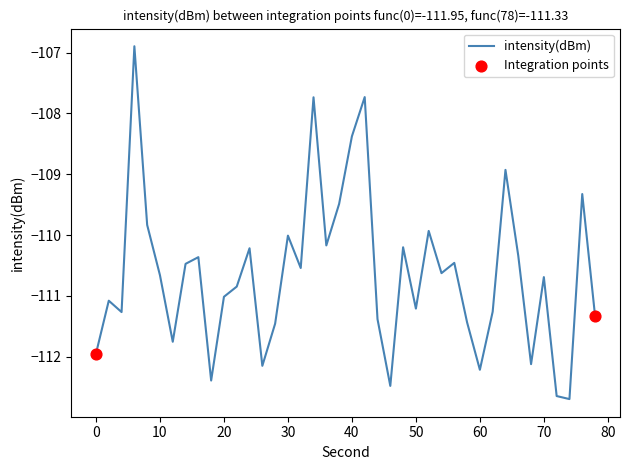

What is the difference between the maximum and minimum values?

5.8